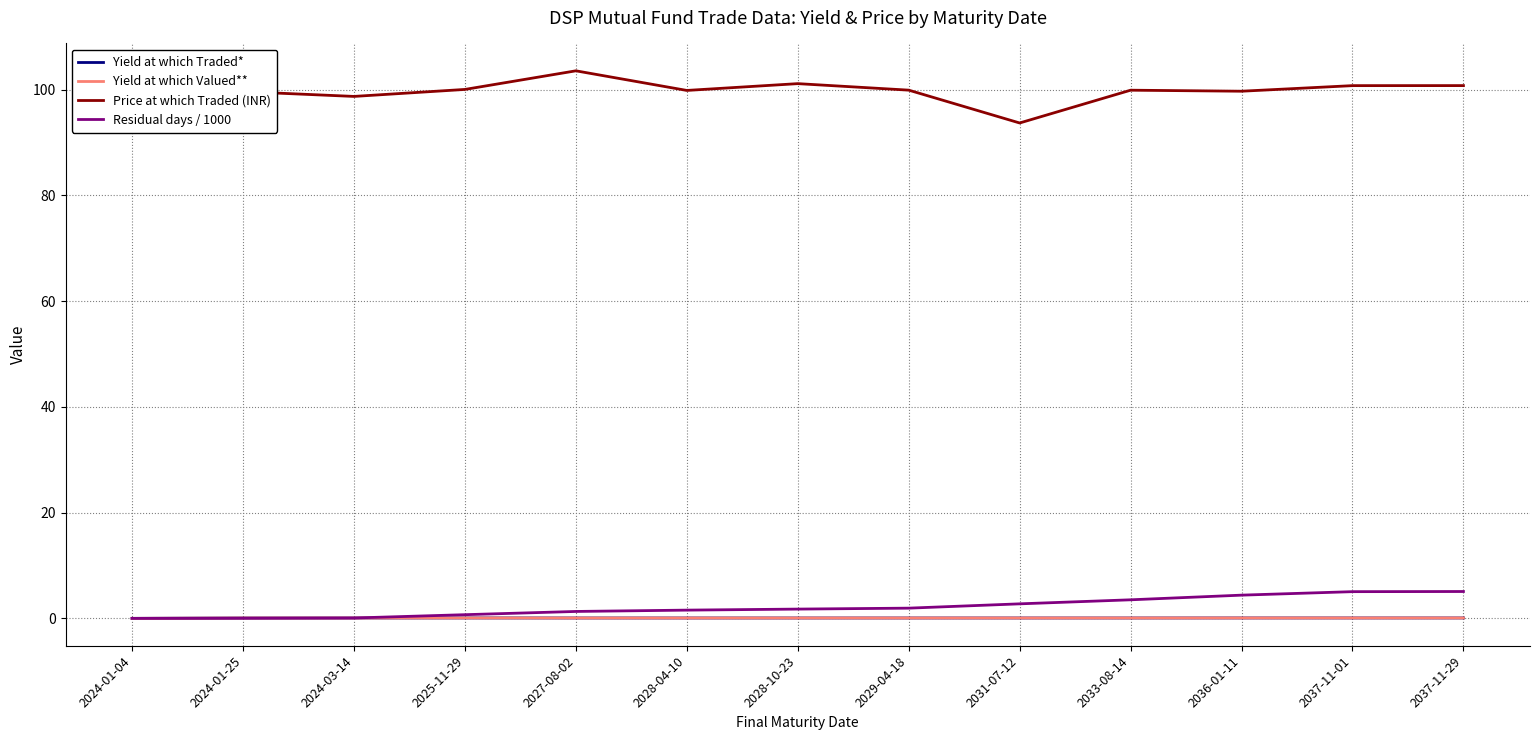

What is the difference between the second highest and minimum values in the Yield at which Valued** series?

0.1